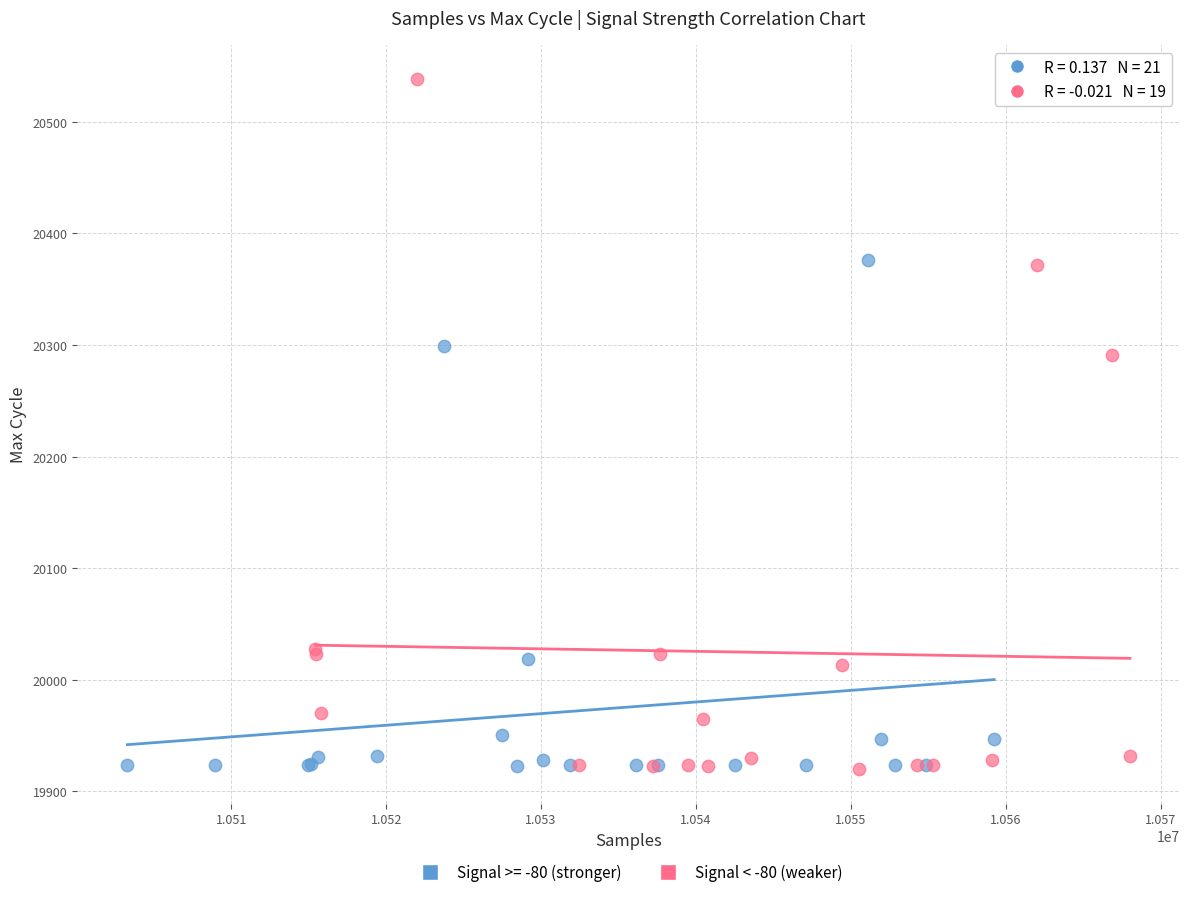

Which series has the largest Y range (max minus min)?

Signal < -80 (weaker)